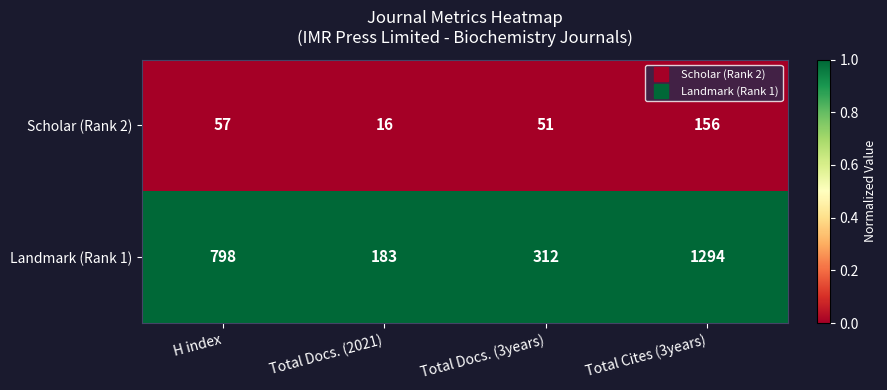

Which series has the widest spread of values?

Landmark (Rank 1)